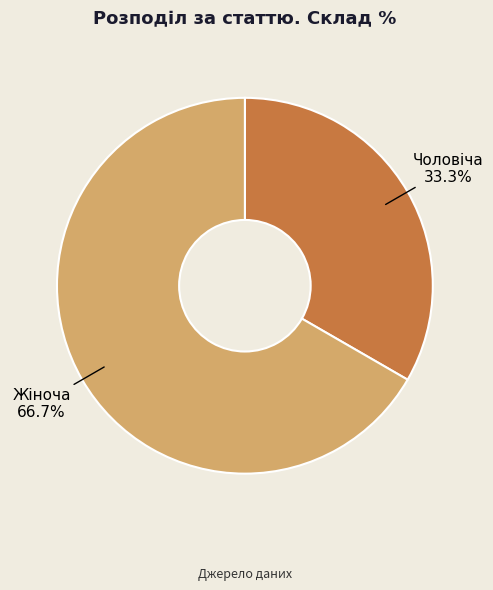

How much of the chart is everything except Жіноча?

33.3%